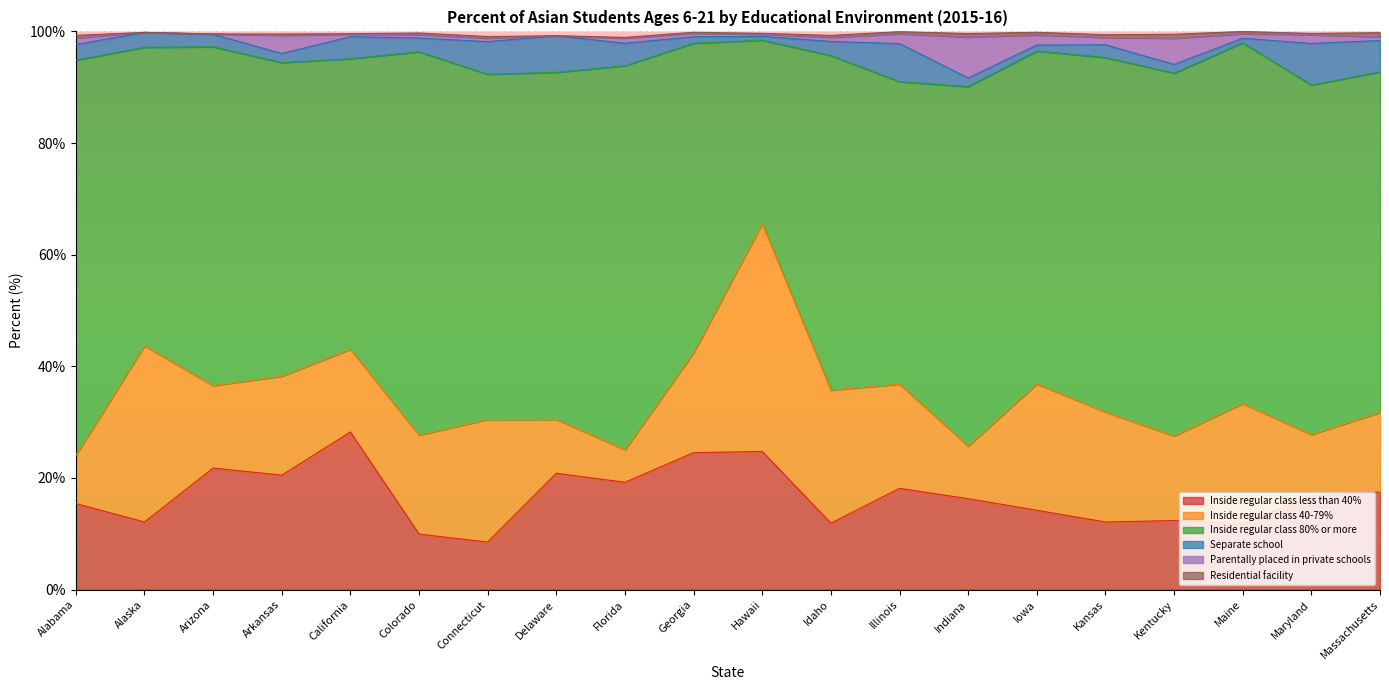

Where is Separate school nearest to the value 4?

Florida